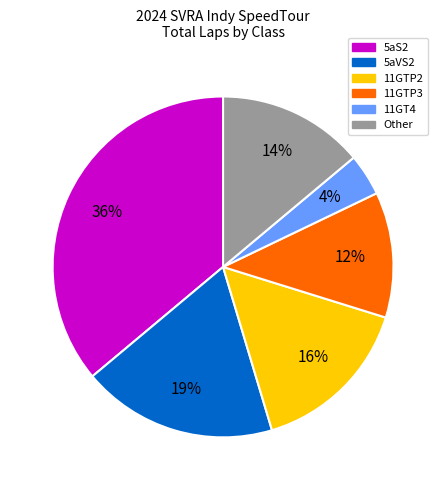

To the nearest percent, what is the difference between the largest and smallest slice percentages?

32%